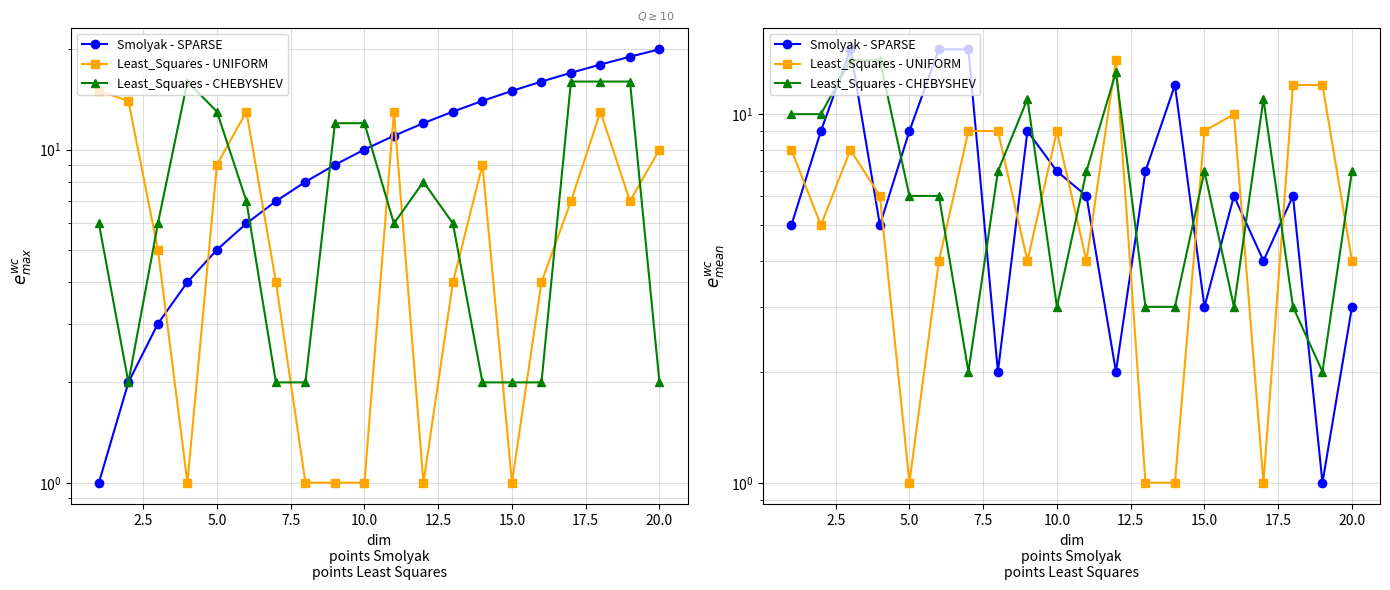

How many intersections are there between Least_Squares - UNIFORM and Least_Squares - CHEBYSHEV?

10